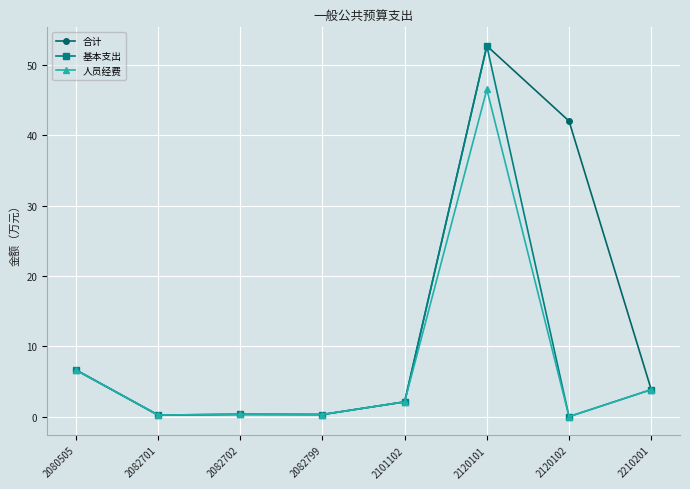

True or false: 基本支出 has more than 0 points higher than both neighbors.

True